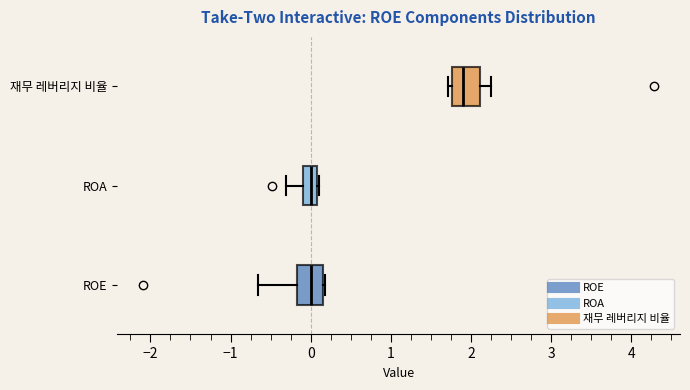

Where is the right edge of the box for 재무 레버리지 비율 on the x-axis? The values are not printed on the chart, so give them approximately, as read against the axis.

2.1